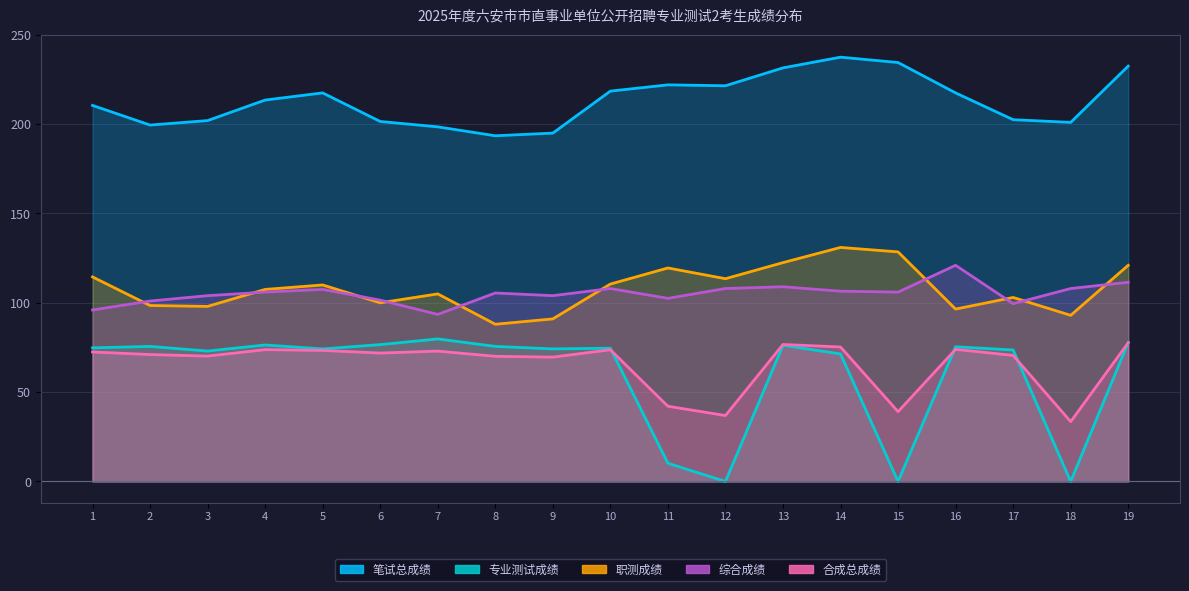

How many data points in 笔试总成绩 are above 213?

10